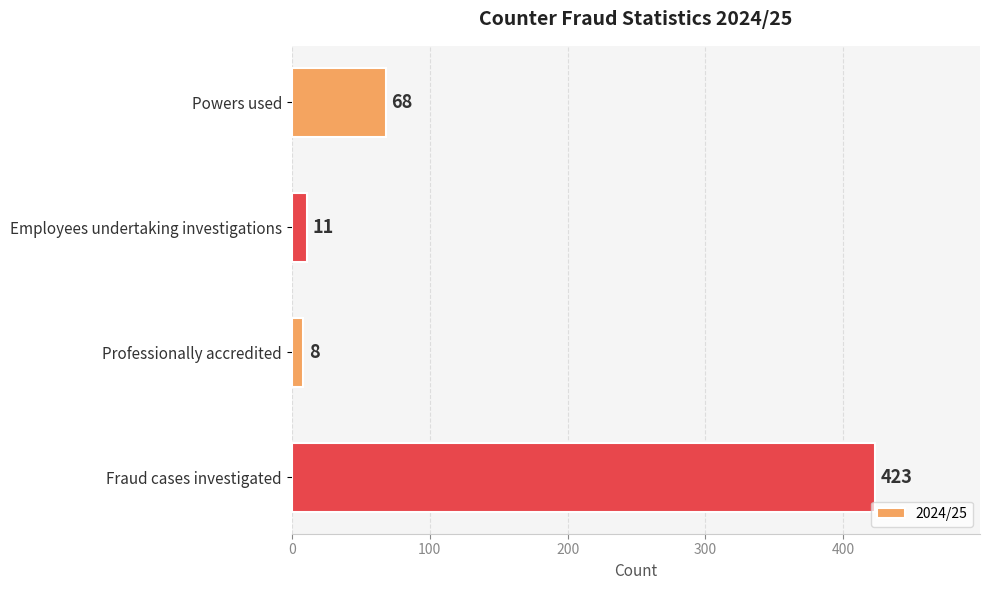

What position from the top is Employees undertaking investigations?

2